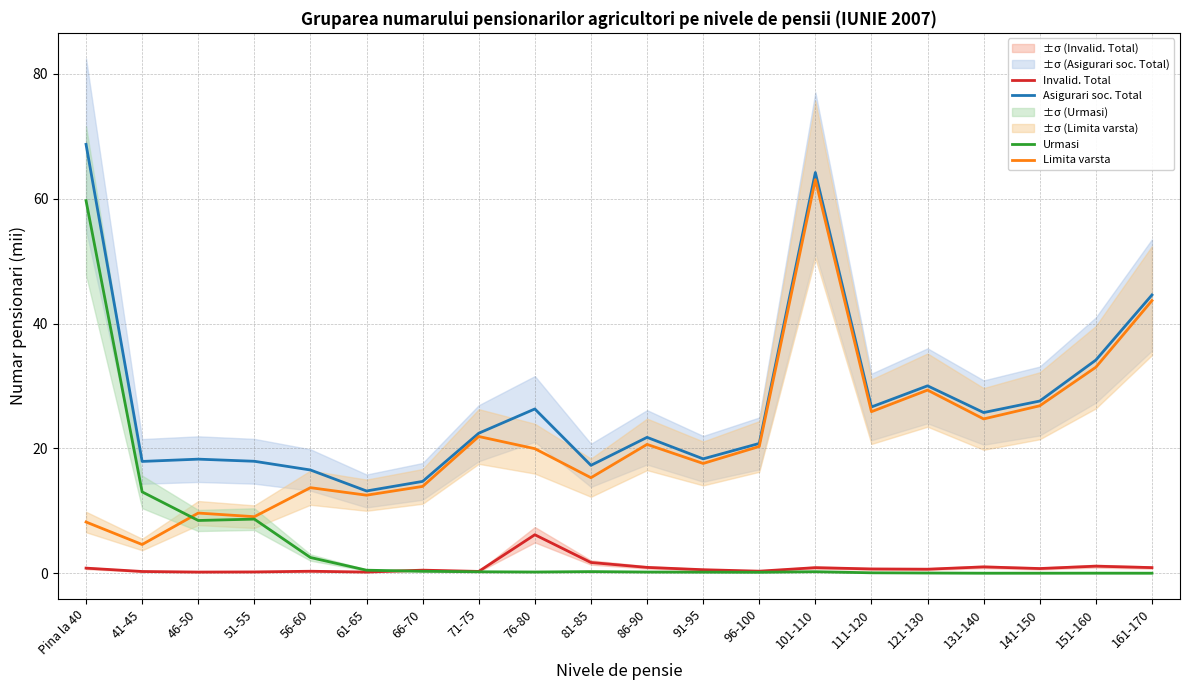

Rank the categories by Limita varsta value from highest to lowest.

101-110, 161-170, 151-160, 121-130, 141-150, 111-120, 131-140, 71-75, 86-90, 96-100, 76-80, 91-95, 81-85, 66-70, 56-60, 61-65, 46-50, 51-55, Pina la 40, 41-45